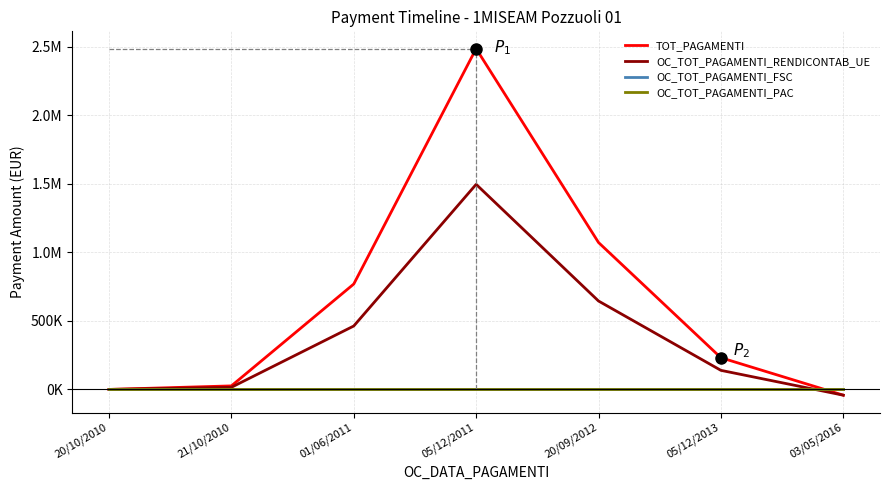

Does the chart display data point markers on the line(s)?

No